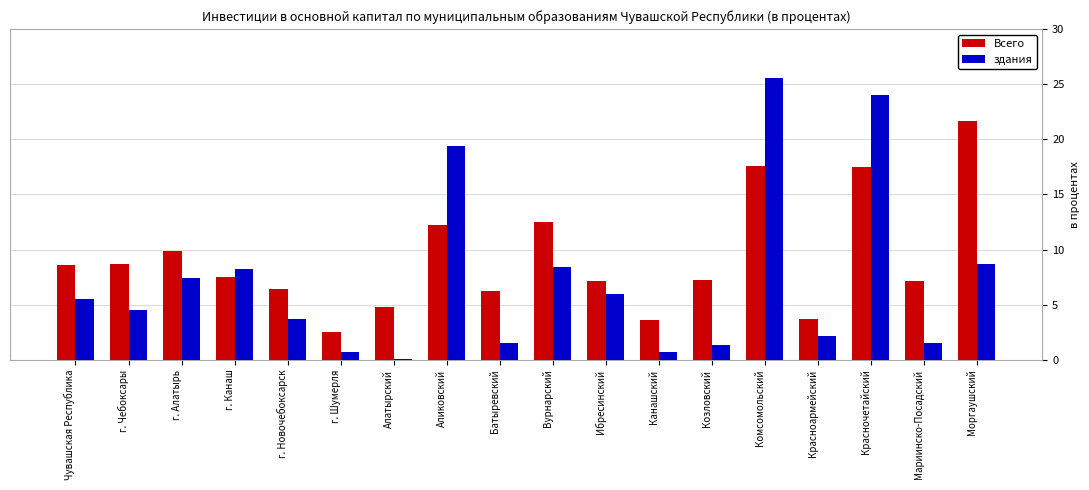

What is the label of the 10th bar from the right?

Батыревский